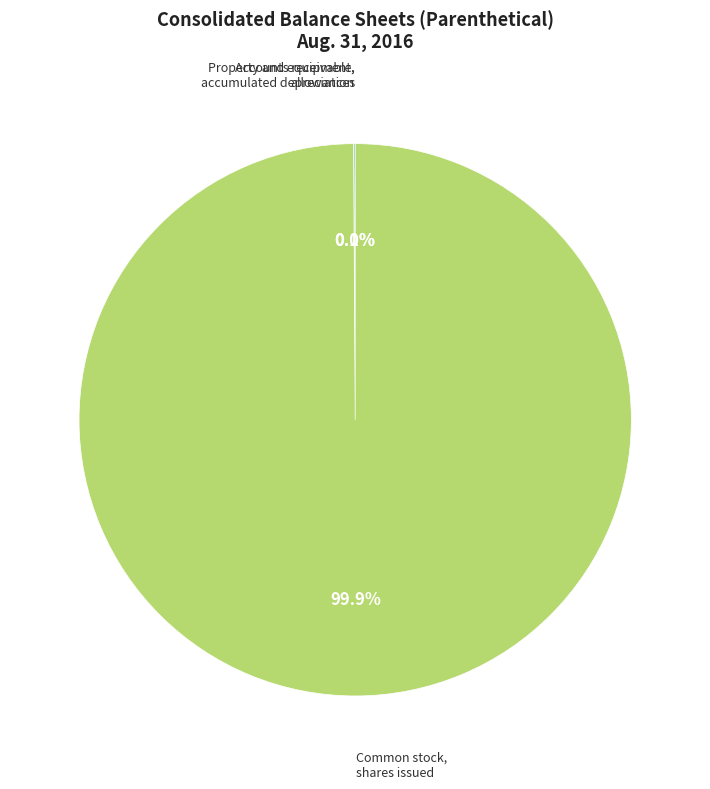

Is there a majority slice in this chart?

Yes